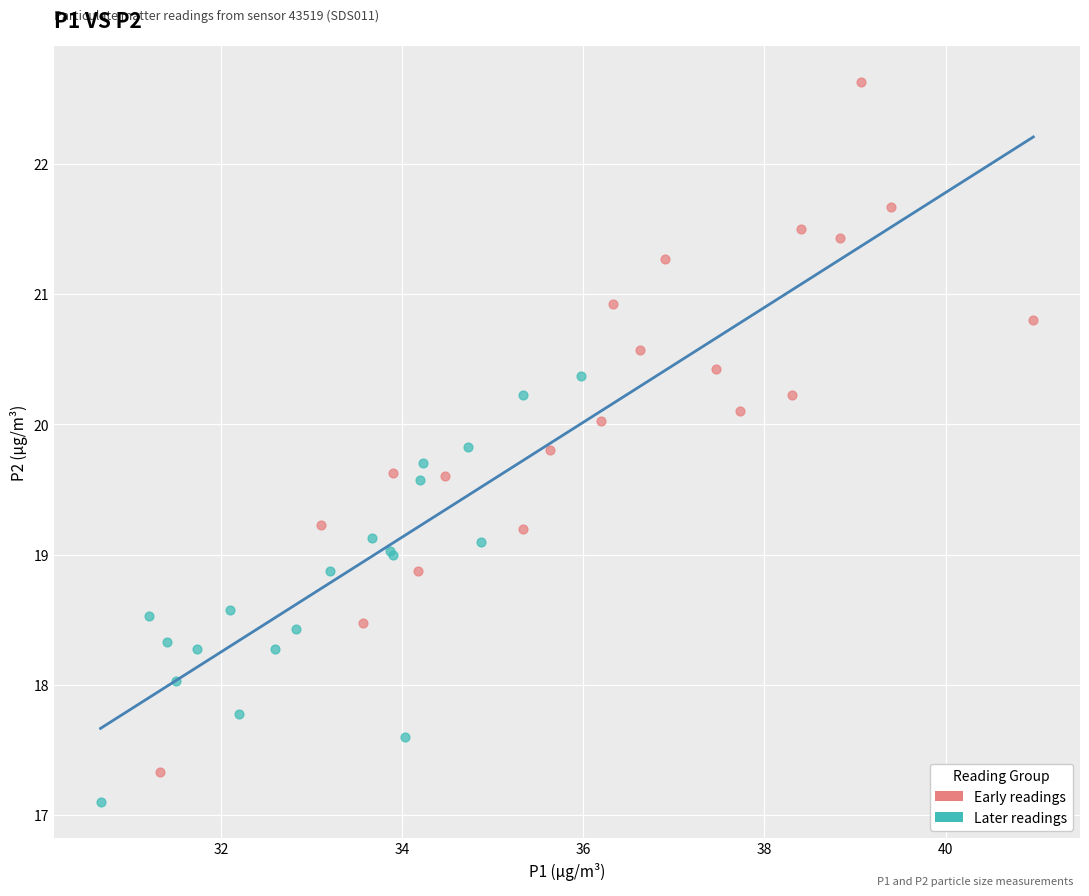

Which series reaches the maximum Y coordinate?

Early readings